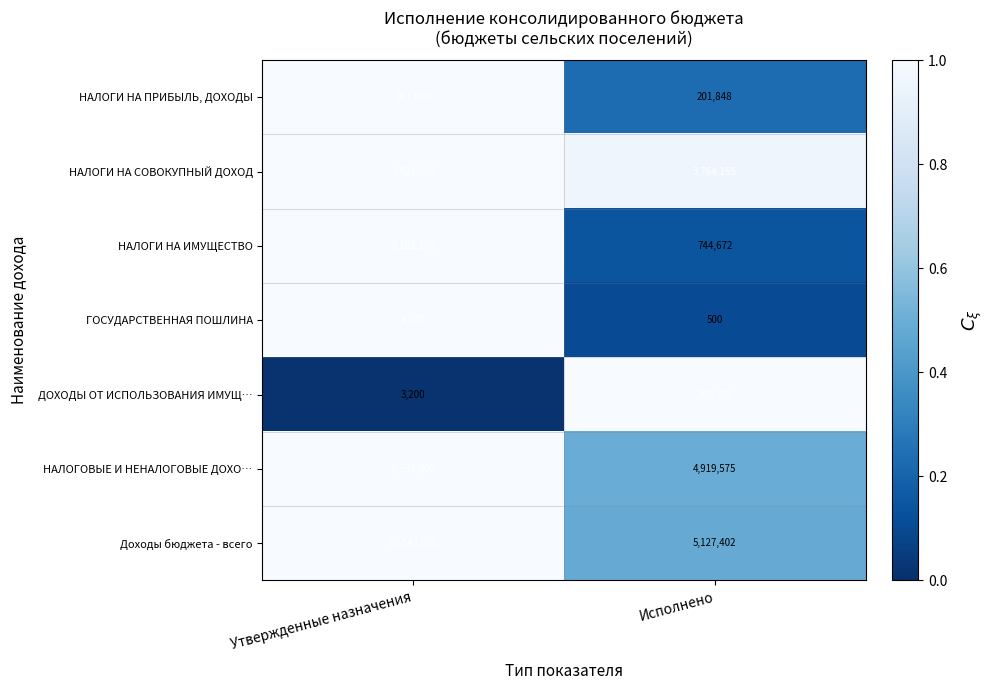

Is it true that ГОСУДАРСТВЕННАЯ ПОШЛИНА equals 500 at Исполнено?

True